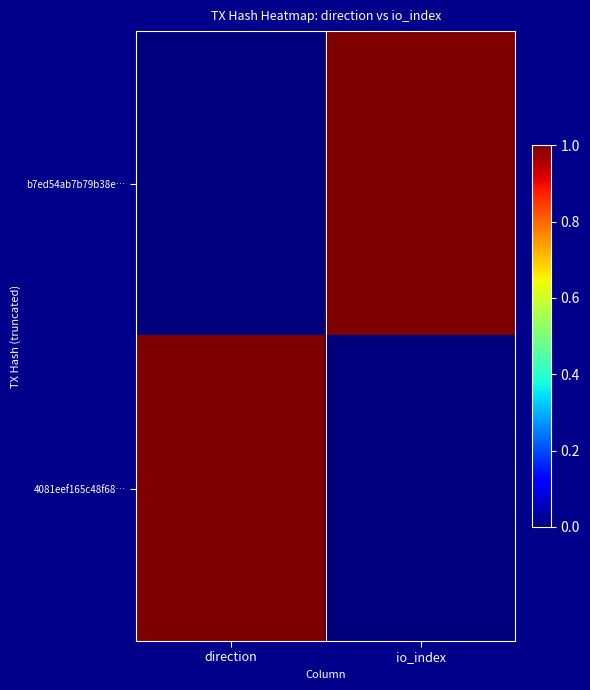

Which label corresponds to the smallest value in the chart?

direction